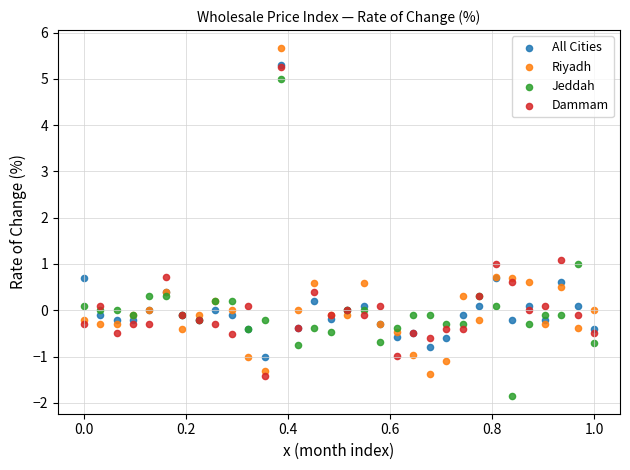

Which series has the widest spread of Y values?

Riyadh